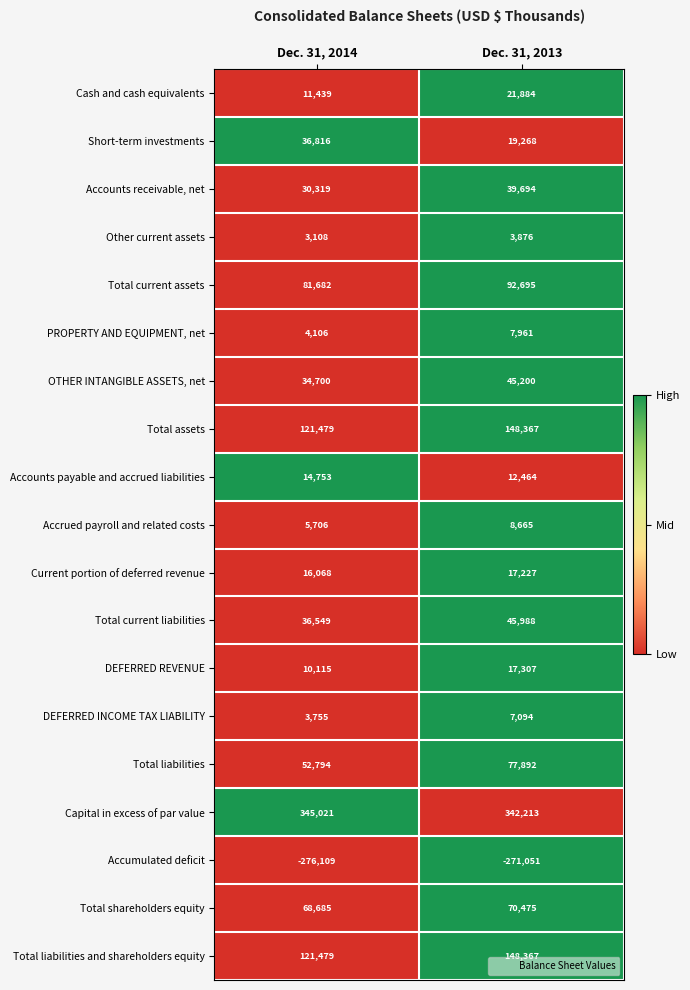

What is the sum of all PROPERTY AND EQUIPMENT, net values?

12067